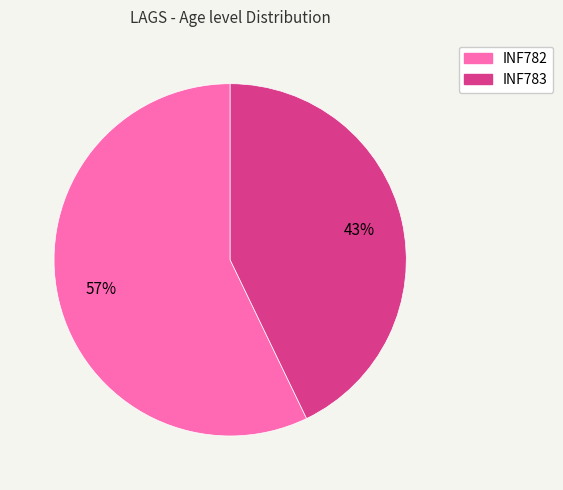

Rank the categories by value from lowest to highest.

INF783, INF782